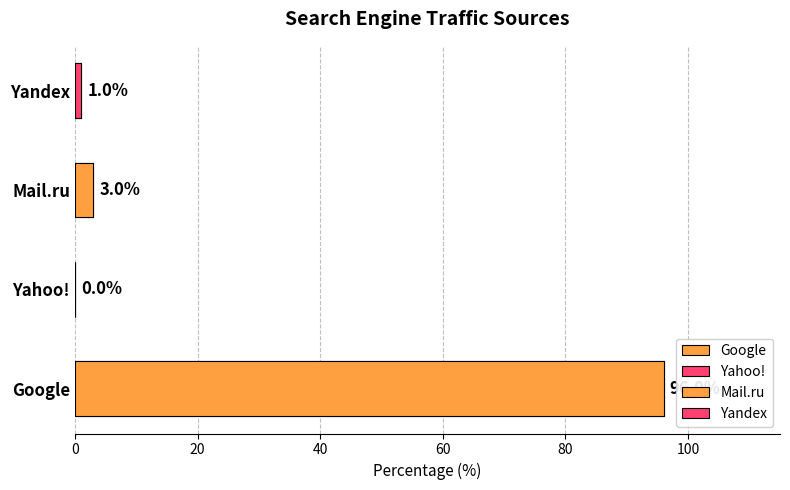

The value at 60 is 2. True or false?

False